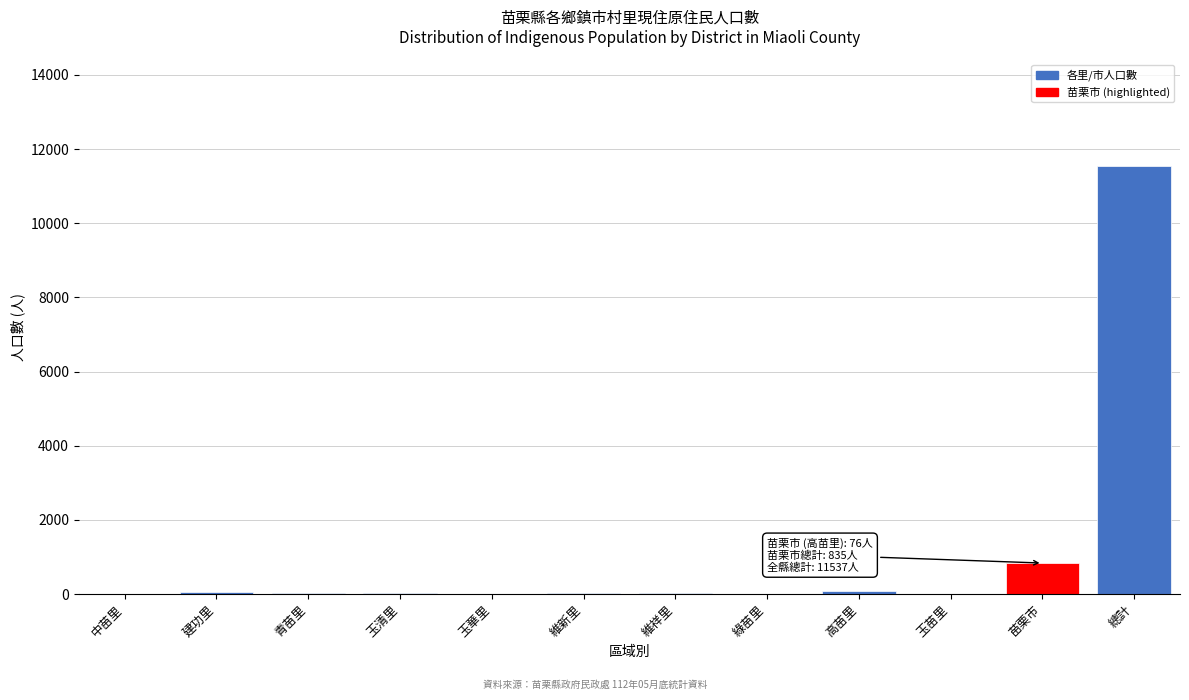

What is the sum of all values?

12632